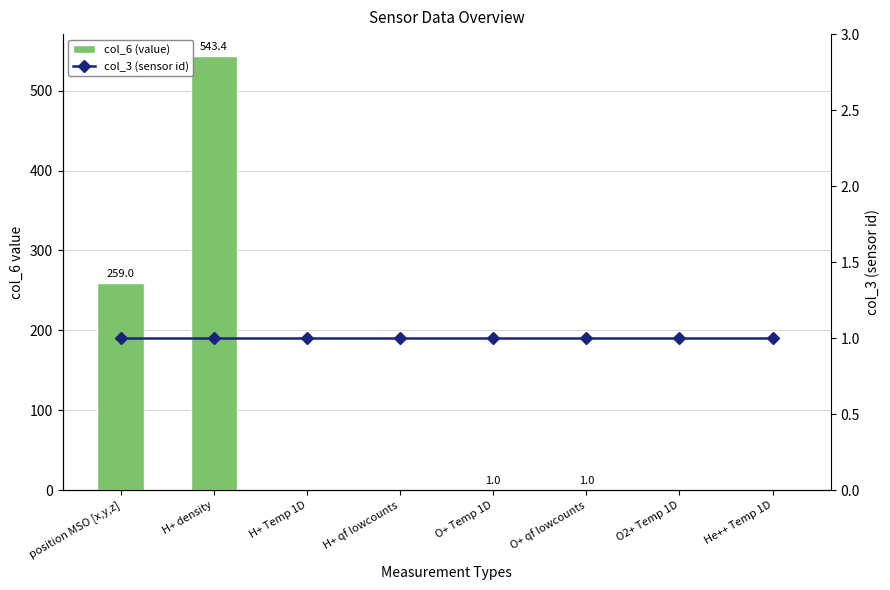

What is the average value of the col_3 (sensor id) series?

1.0